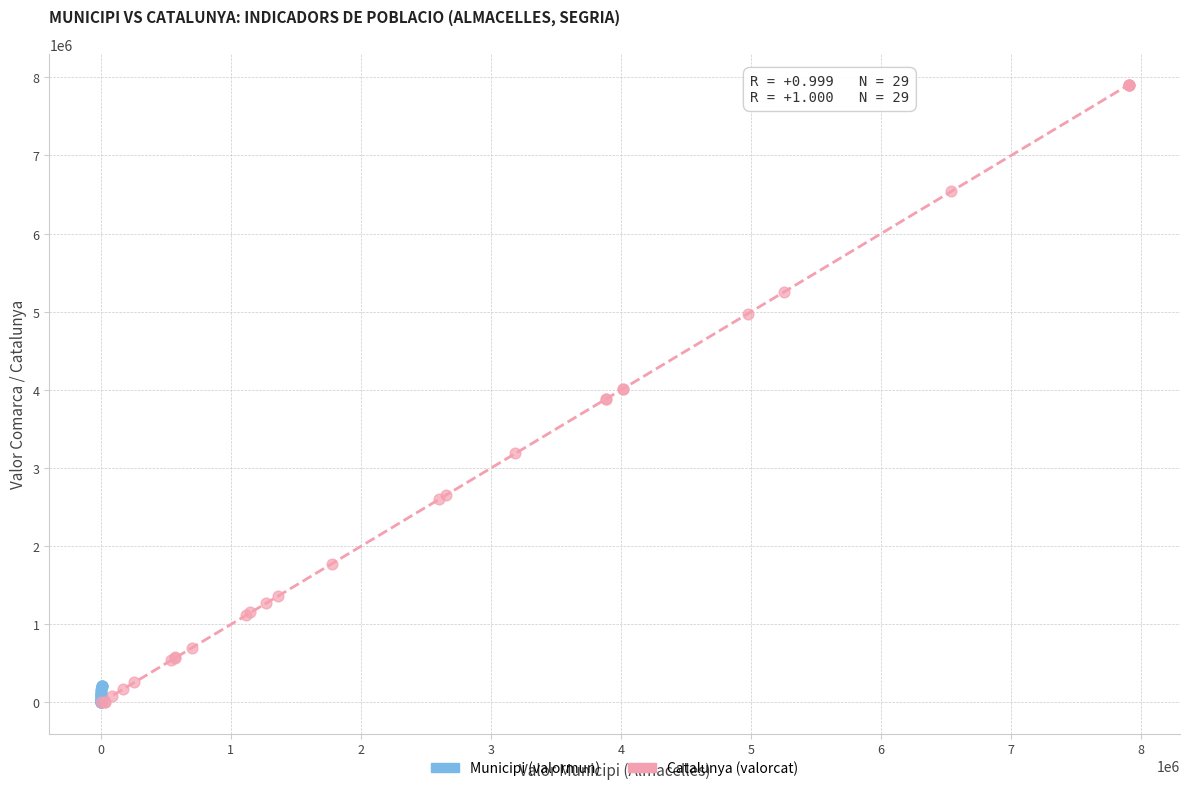

Which series has the largest Y range (max minus min)?

Catalunya (valorcat)